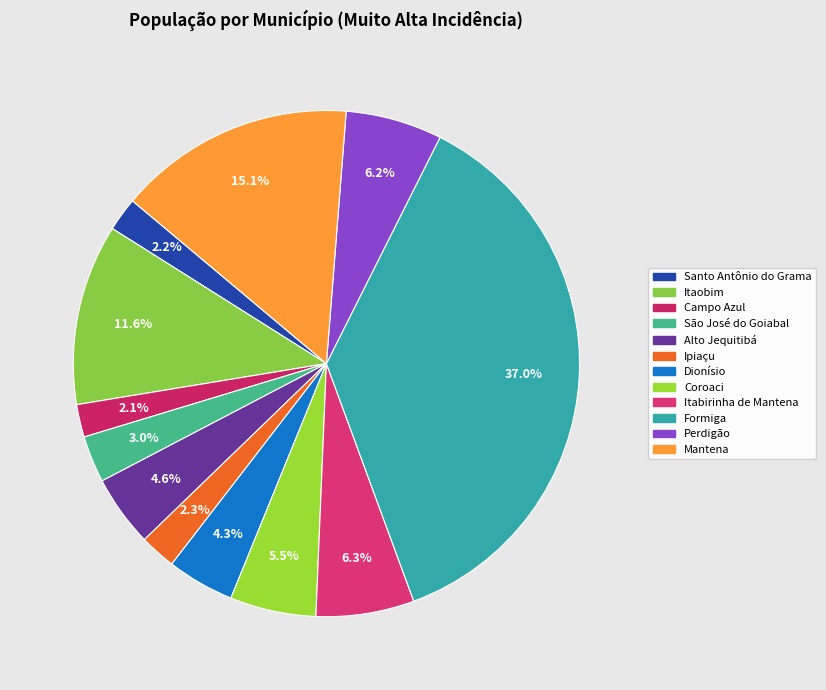

How many slices are in this pie chart?

12